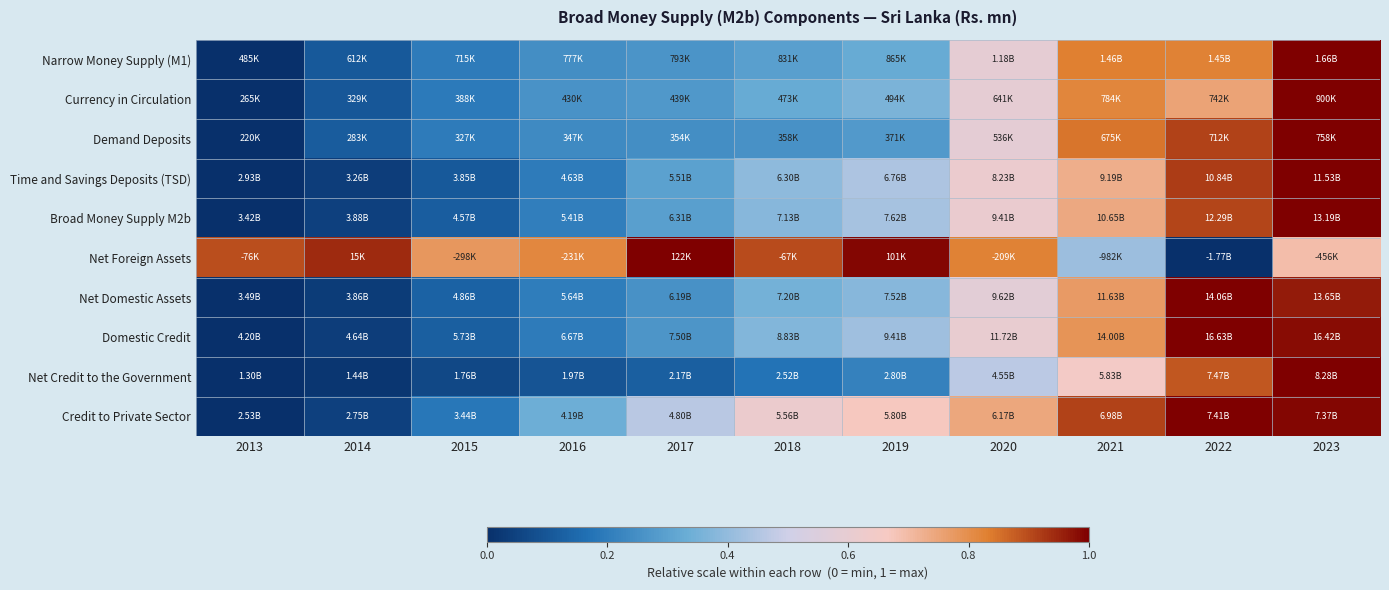

Reading left to right, list all the values displayed in this chart.

Narrow Money Supply (M1): 2013=0.0	2014=0.1	2015=0.2	2016=0.2	2017=0.3	2018=0.3	2019=0.3	2020=0.6	2021=0.8	2022=0.8	2023=1.0
Currency in Circulation: 2013=0.0	2014=0.1	2015=0.2	2016=0.3	2017=0.3	2018=0.3	2019=0.4	2020=0.6	2021=0.8	2022=0.8	2023=1.0
Demand Deposits: 2013=0.0	2014=0.1	2015=0.2	2016=0.2	2017=0.2	2018=0.3	2019=0.3	2020=0.6	2021=0.8	2022=0.9	2023=1.0
Time and Savings Deposits (TSD): 2013=0.0	2014=0.0	2015=0.1	2016=0.2	2017=0.3	2018=0.4	2019=0.4	2020=0.6	2021=0.7	2022=0.9	2023=1.0
Broad Money Supply M2b: 2013=0.0	2014=0.0	2015=0.1	2016=0.2	2017=0.3	2018=0.4	2019=0.4	2020=0.6	2021=0.7	2022=0.9	2023=1.0
Net Foreign Assets: 2013=0.9	2014=0.9	2015=0.8	2016=0.8	2017=1.0	2018=0.9	2019=1.0	2020=0.8	2021=0.4	2022=0.0	2023=0.7
Net Domestic Assets: 2013=0.0	2014=0.0	2015=0.1	2016=0.2	2017=0.3	2018=0.4	2019=0.4	2020=0.6	2021=0.8	2022=1.0	2023=1.0
Domestic Credit: 2013=0.0	2014=0.0	2015=0.1	2016=0.2	2017=0.3	2018=0.4	2019=0.4	2020=0.6	2021=0.8	2022=1.0	2023=1.0
Net Credit to the Government: 2013=0.0	2014=0.0	2015=0.1	2016=0.1	2017=0.1	2018=0.2	2019=0.2	2020=0.5	2021=0.6	2022=0.9	2023=1.0
Credit to Private Sector: 2013=0.0	2014=0.0	2015=0.2	2016=0.3	2017=0.5	2018=0.6	2019=0.7	2020=0.7	2021=0.9	2022=1.0	2023=1.0